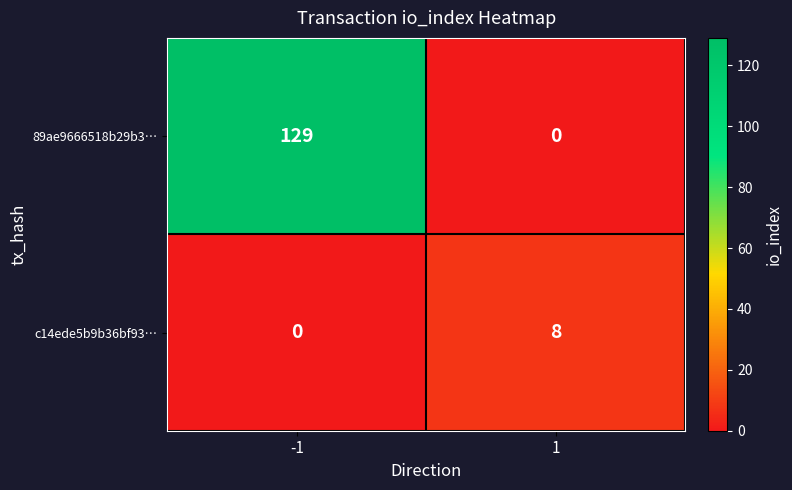

Count the number of categories in the chart.

2